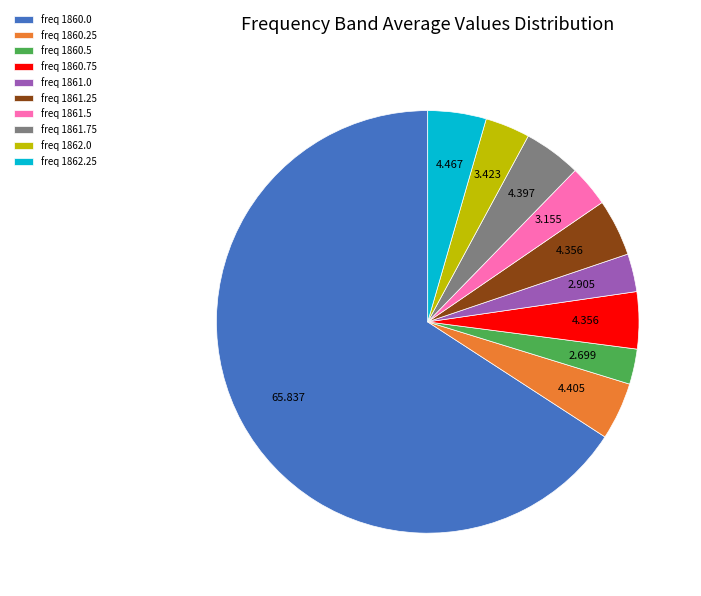

Do freq 1860.75 and freq 1861.25 together represent more than half of the pie?

No